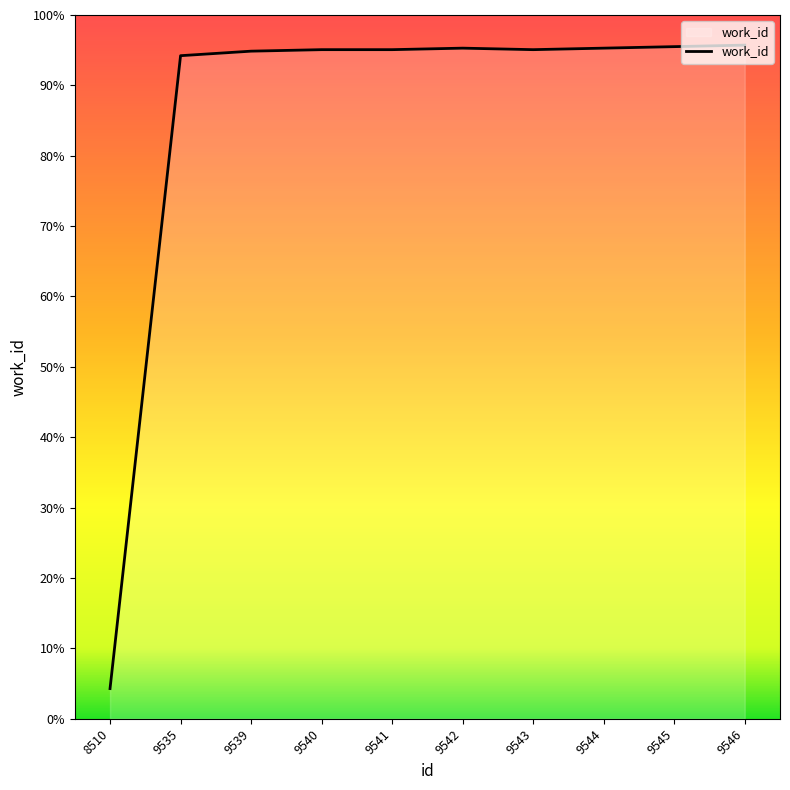

Is this an area chart (filled region under the line)?

Yes